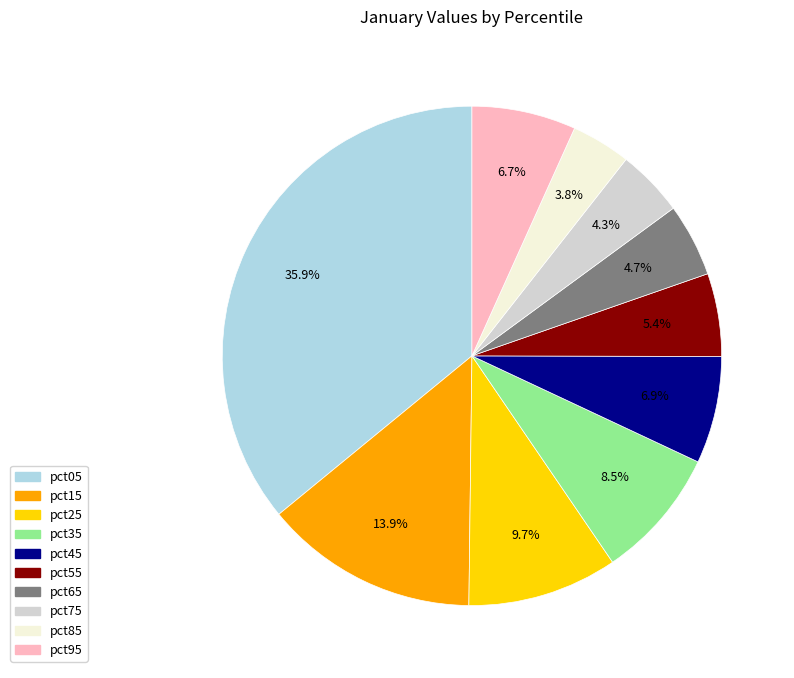

Is it true that pct15 is 14% of the pie?

True